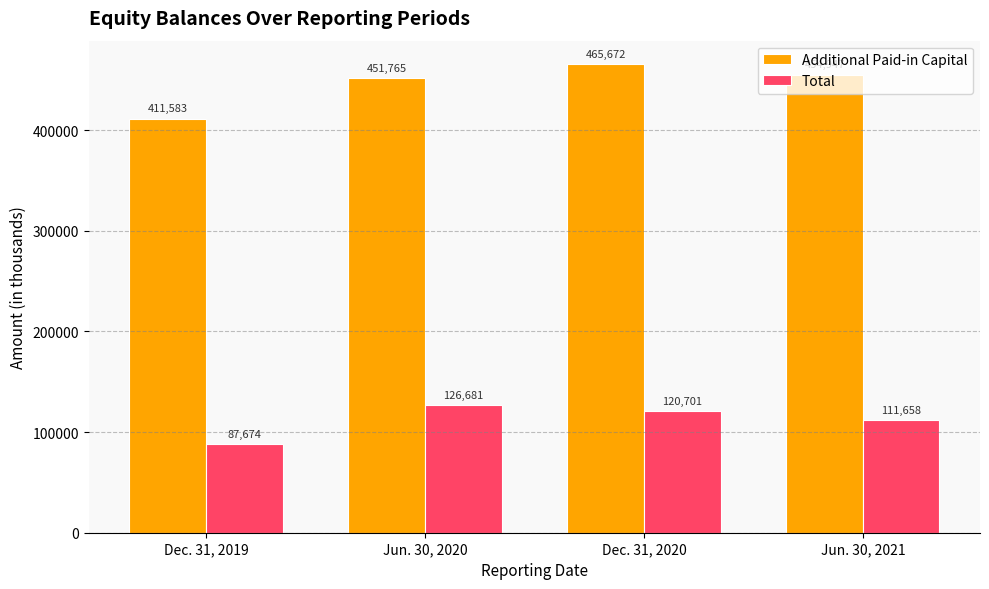

Rank the series by their average value, from lowest to highest.

Total, Additional Paid-in Capital